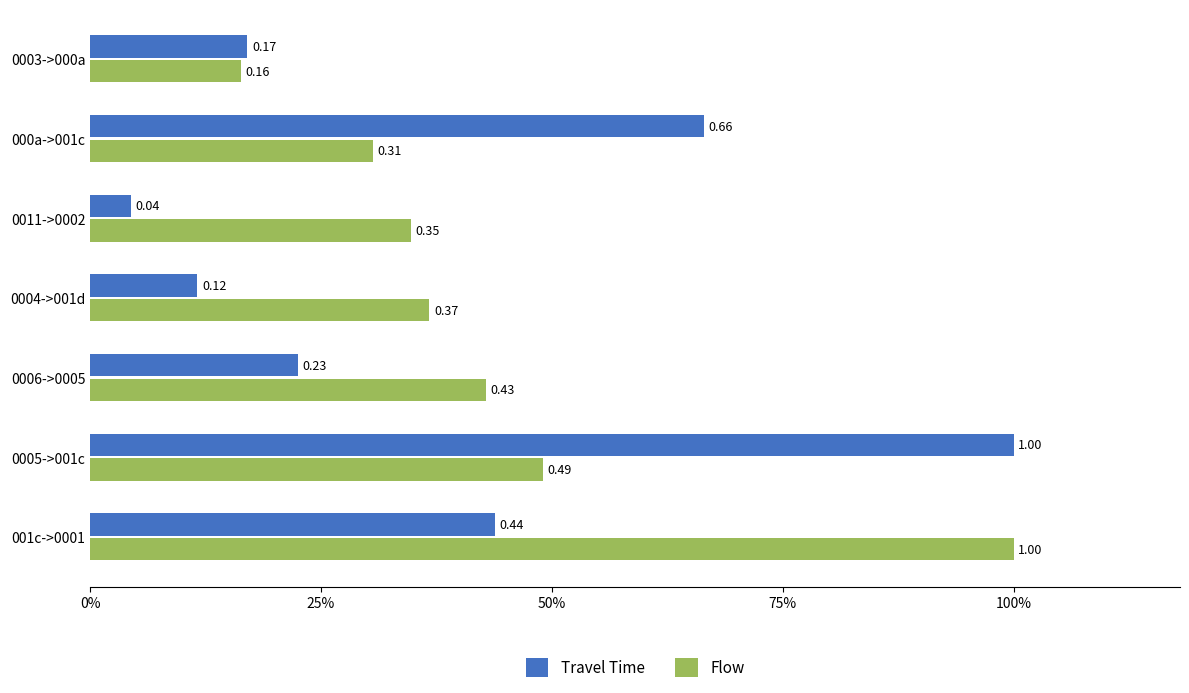

What are all the series names shown in the legend?

Travel Time, Flow